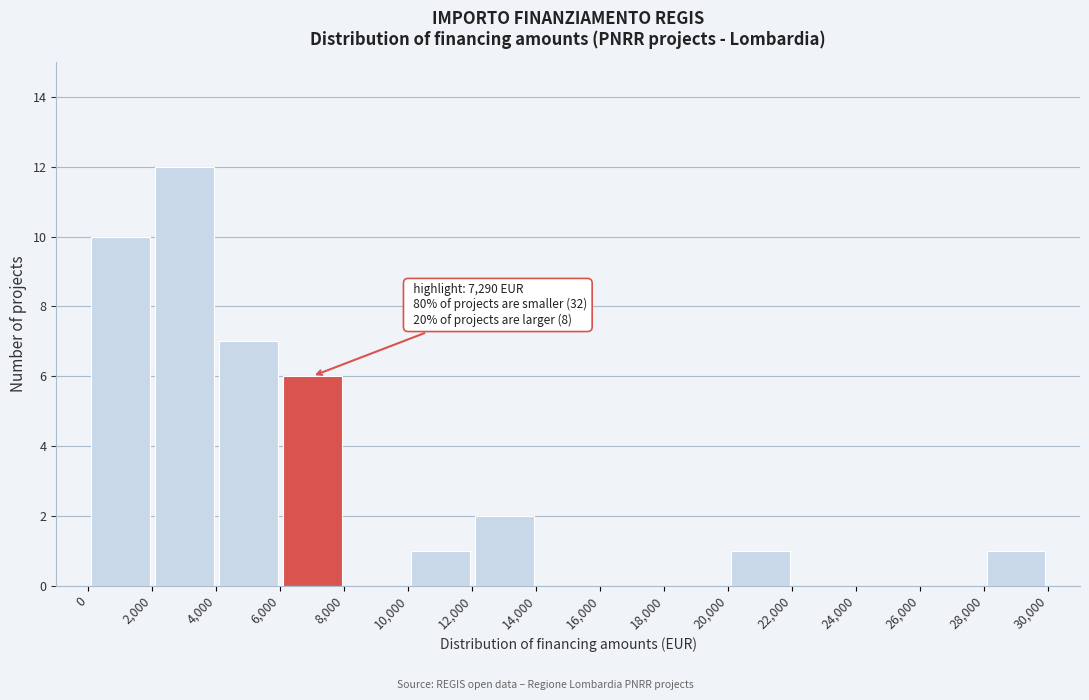

Which range on the x-axis has the tallest bar?

2,000 to 4,000